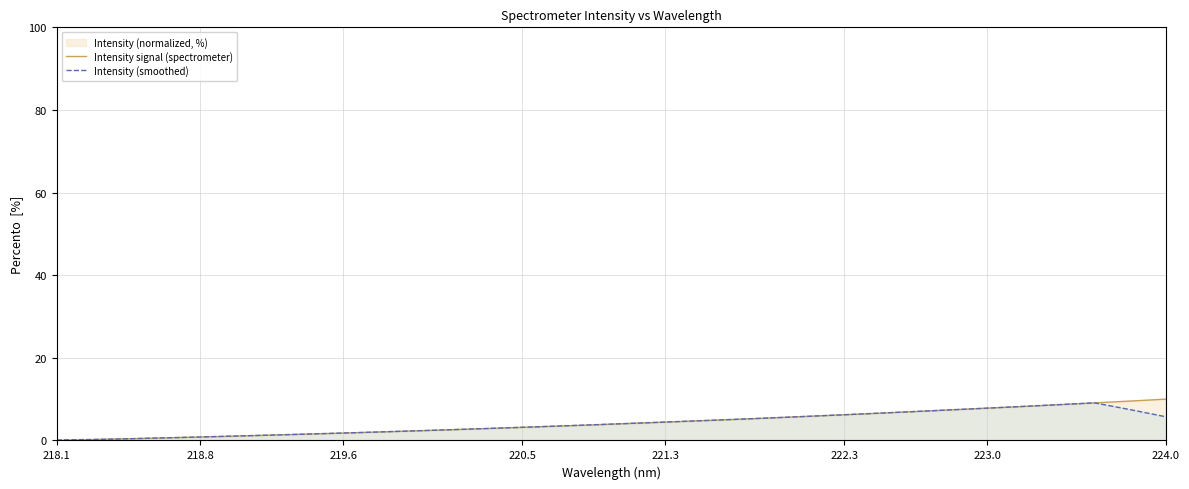

What is the greatest value displayed?

10.0